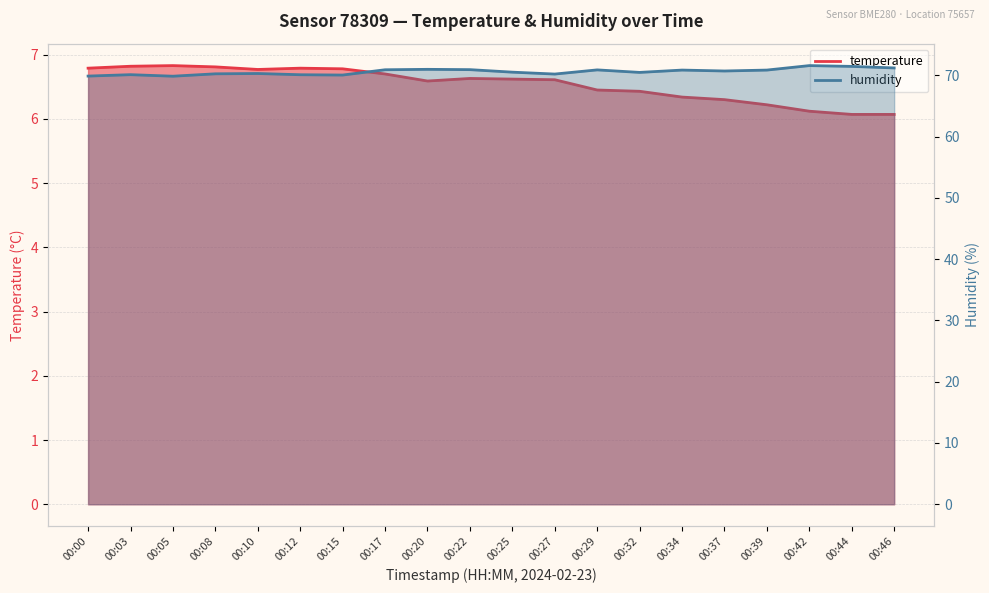

True or false: temperature and humidity cross at least once.

False